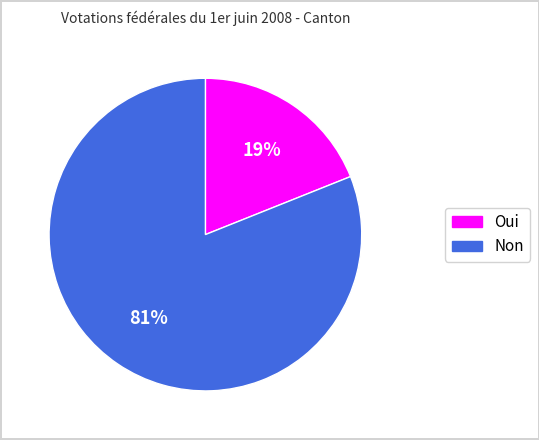

Do Non and Oui together represent more than half of the pie?

Yes